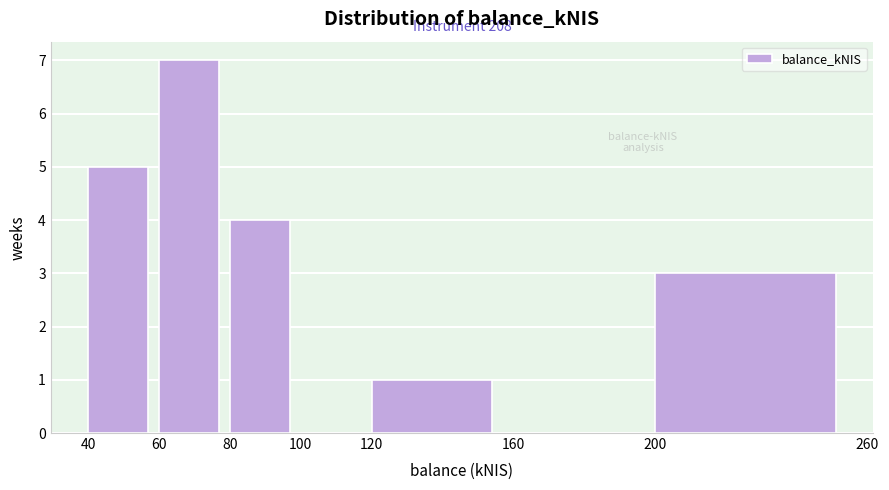

Which range on the x-axis has the tallest bar?

60 to 80